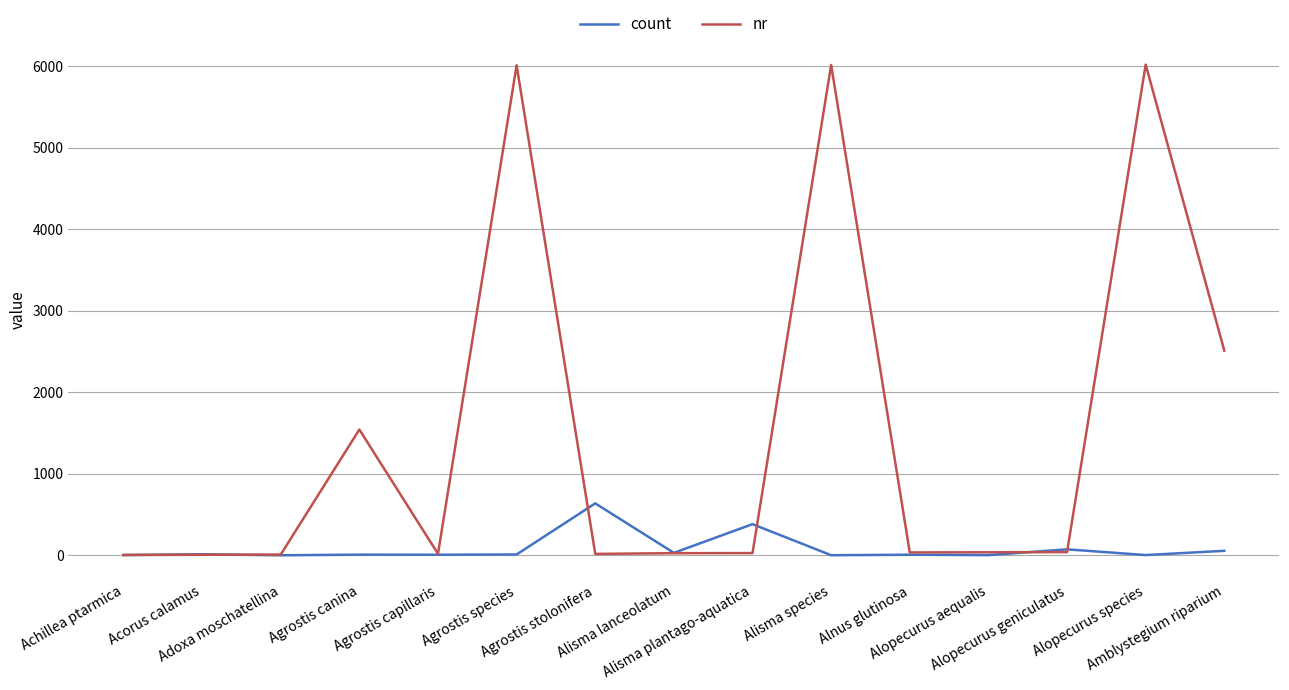

Is it true that count equals 9 at Agrostis canina?

True